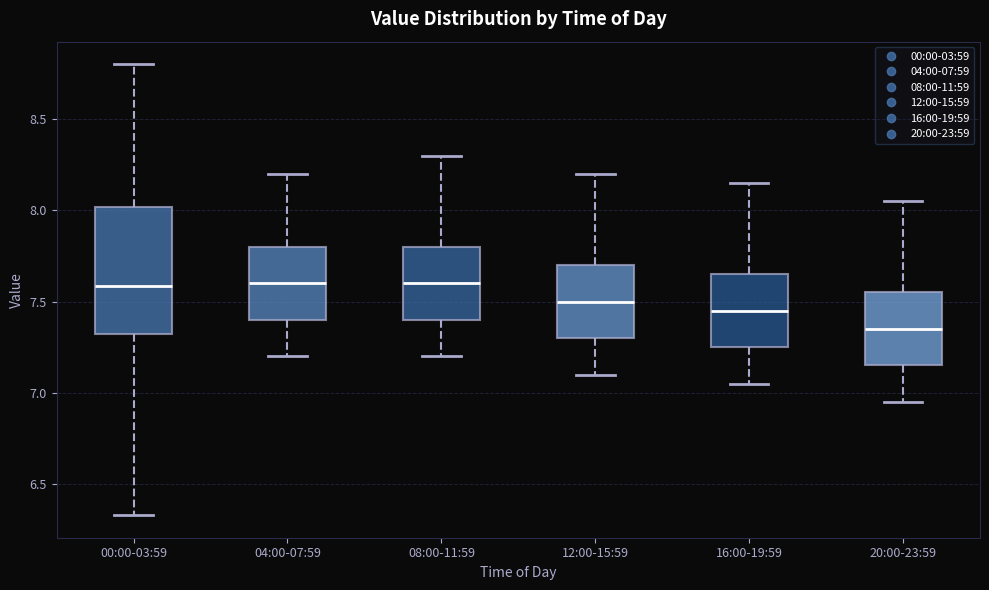

Comparing the boxes themselves (not the whiskers), which one is the tallest?

00:00-03:59